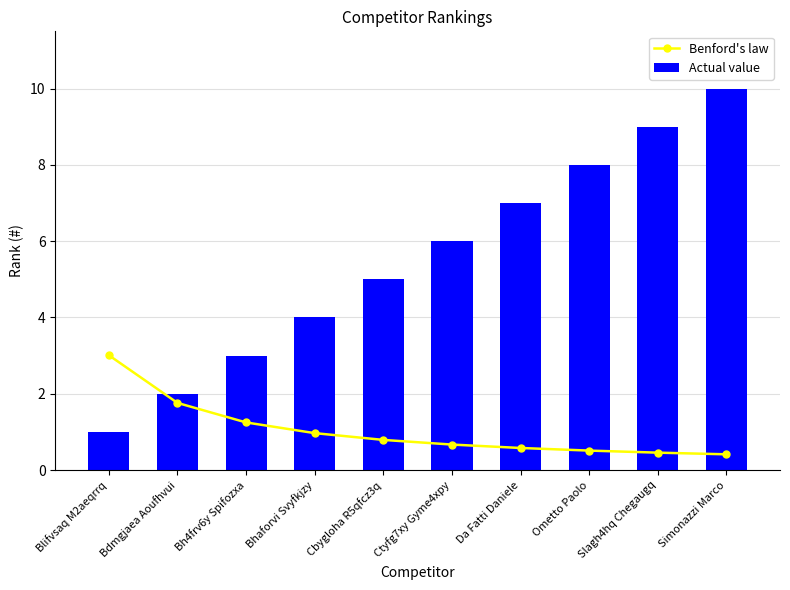

Which series has the largest total across all categories?

Actual value